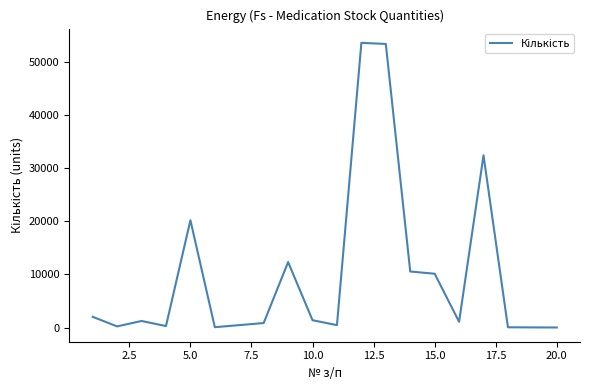

What is the difference between the maximum and minimum values?

53515